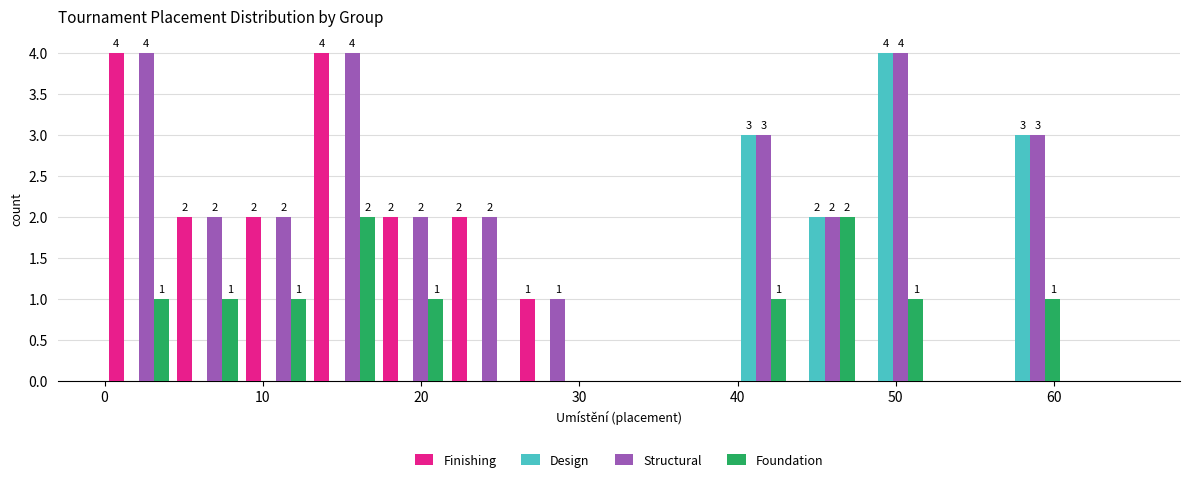

In the Design series, which range on the x-axis has the tallest bar?

48 to 52